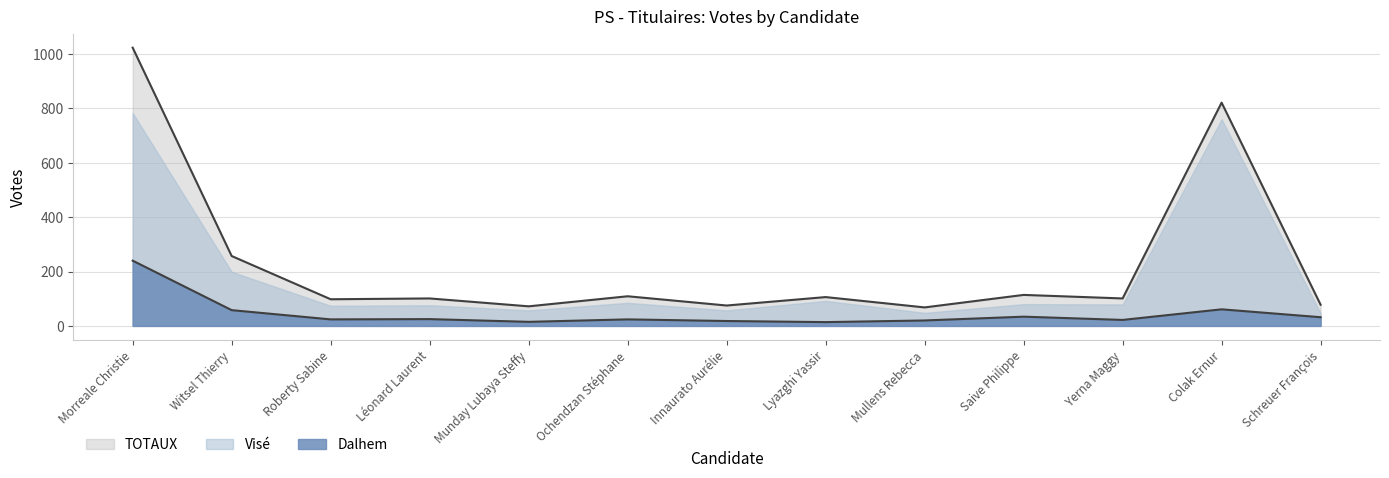

Which series has the widest spread of values?

TOTAUX